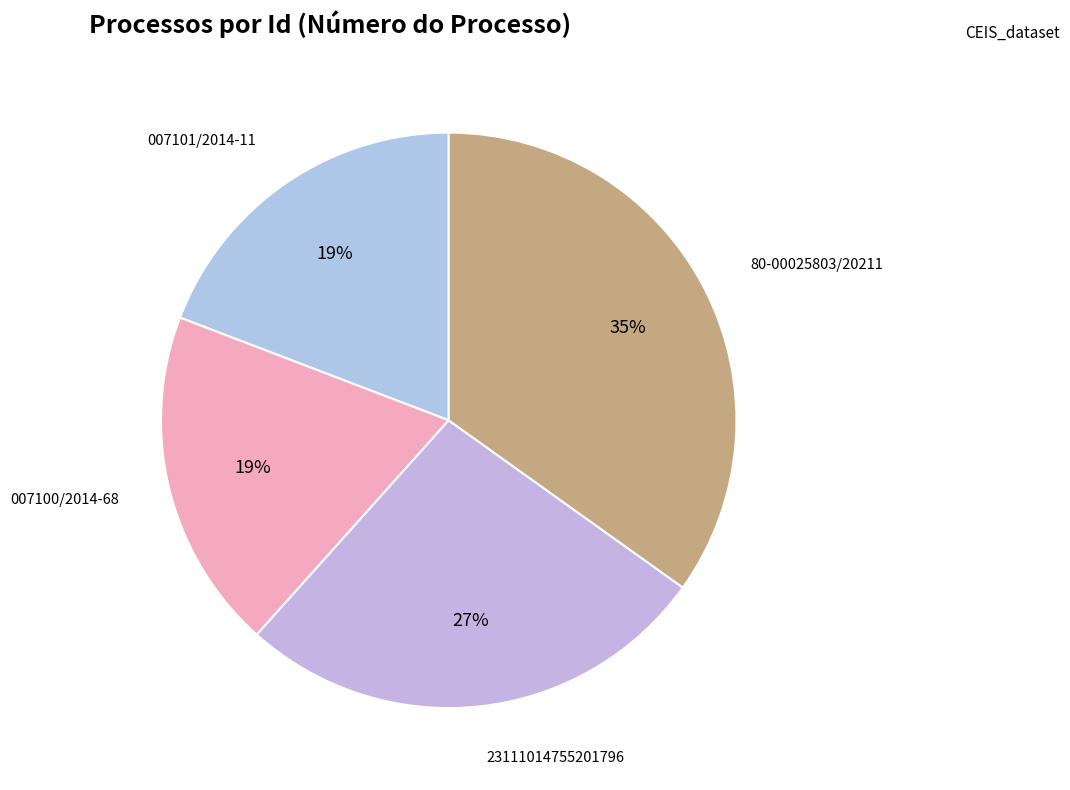

How many segments does this pie chart have?

4